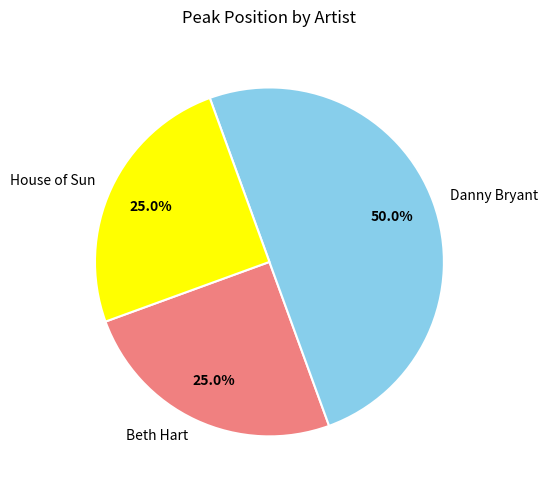

What percentage is NOT represented by Beth Hart?

75.0%